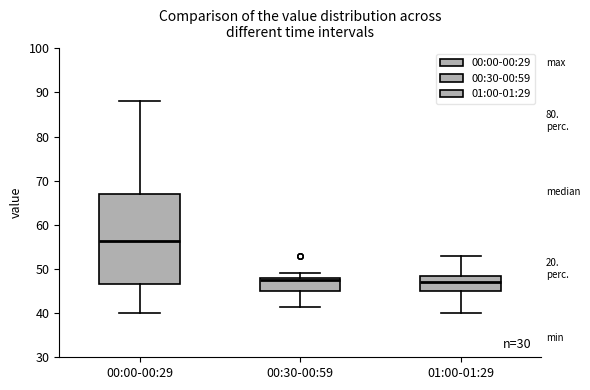

Which box is the tallest, from its lower edge to its upper edge?

00:00-00:29